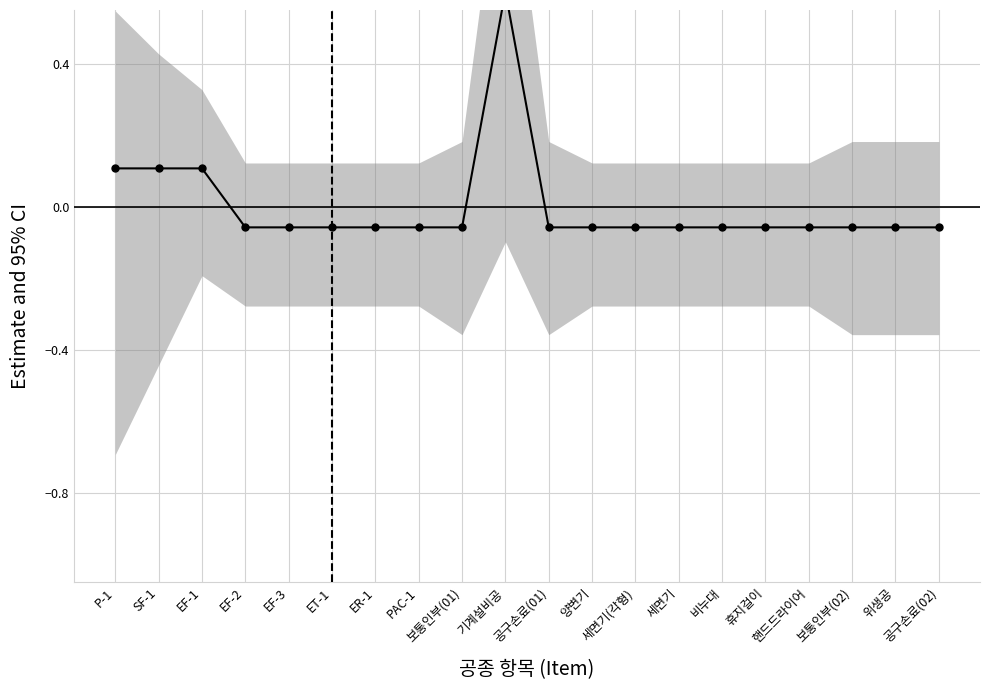

At which label is the value closest to 0?

EF-2